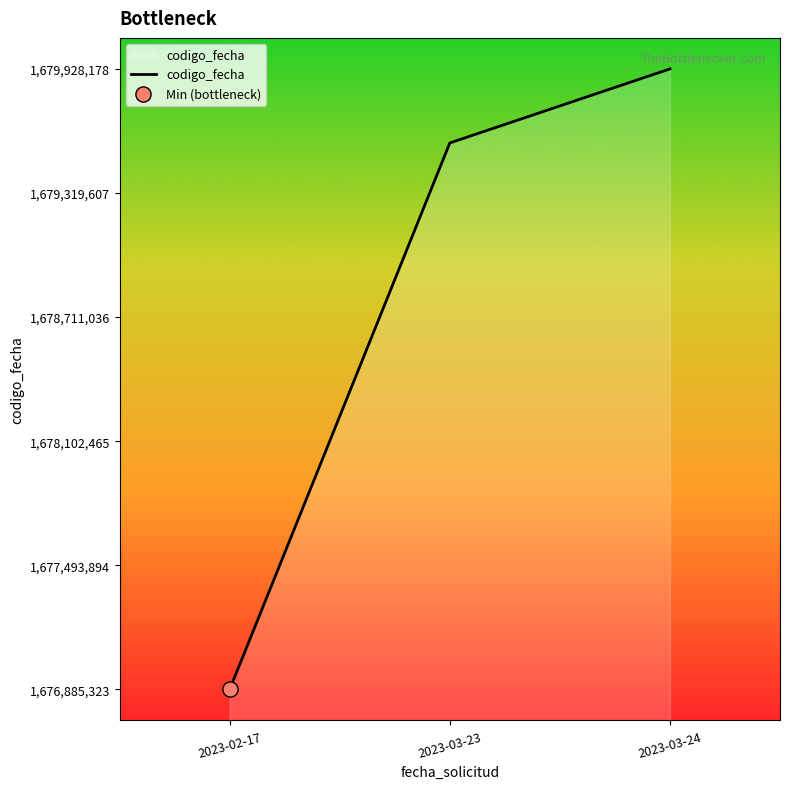

What is the ratio of the value at 2023-03-23 to the value at 2023-02-17?

1.0